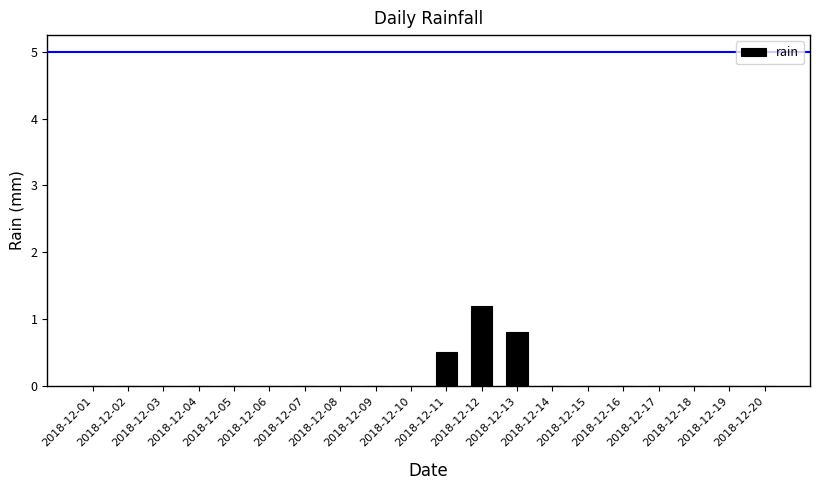

True or false: the data shows 0.0 at 2018-12-02.

True